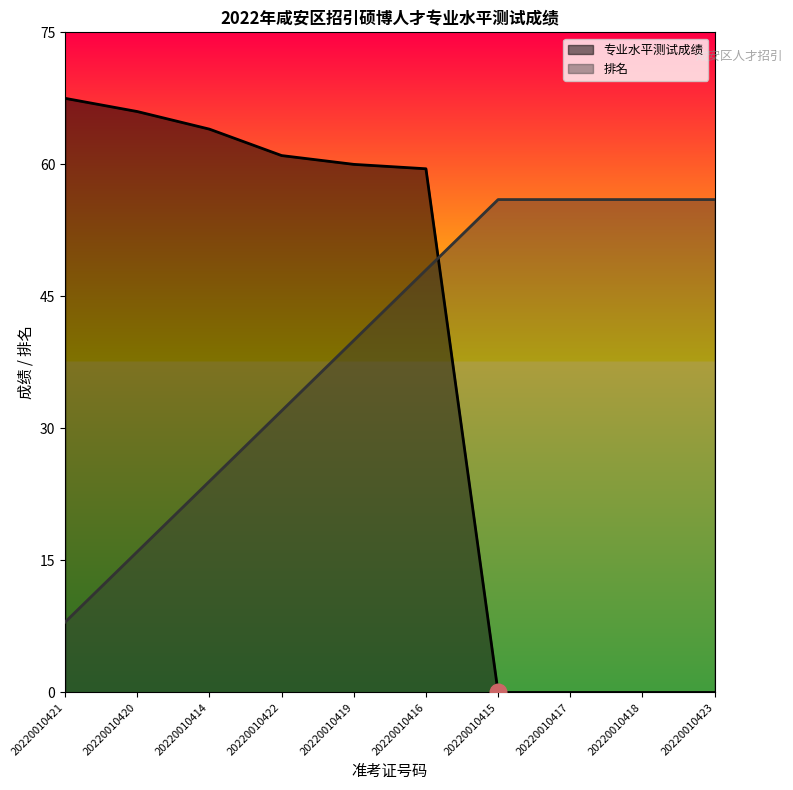

Which series has the widest spread of values?

专业水平测试成绩